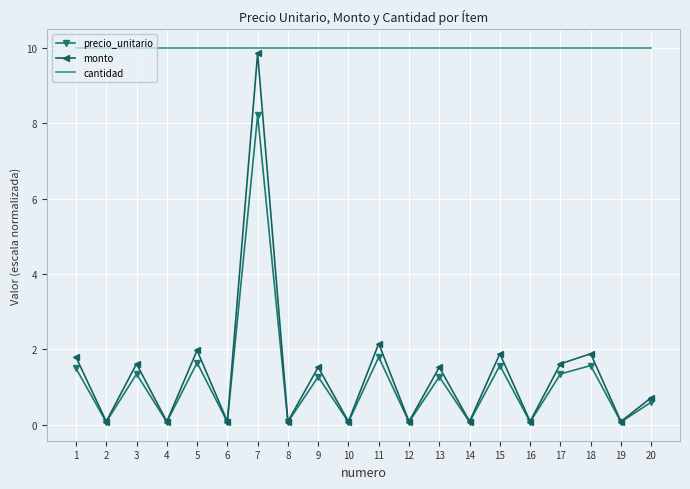

List the series in order of their peak value, highest first.

cantidad, monto, precio_unitario